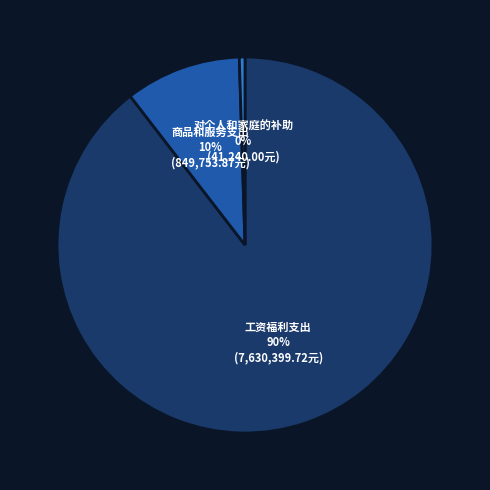

How many slices are in this pie chart?

3